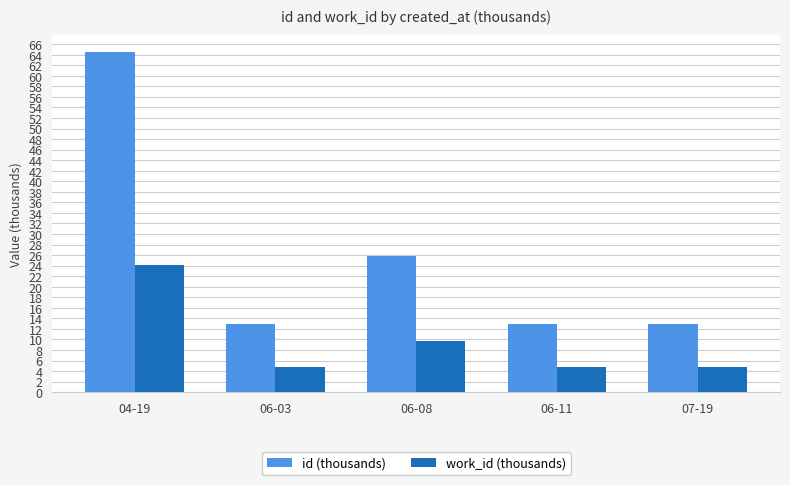

The work_id (thousands) series shows 16.7 at 04-19. True or false?

False